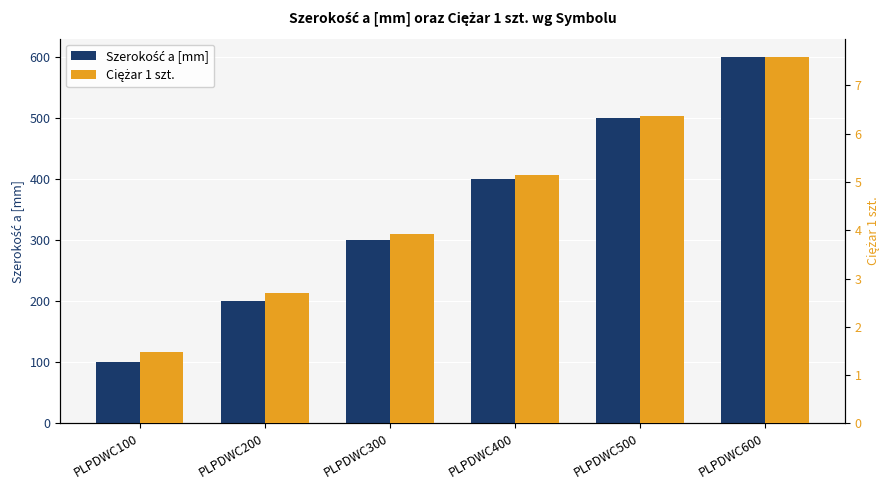

What is the value of the Szerokość a [mm] bar at the 6th from the left?

600.0